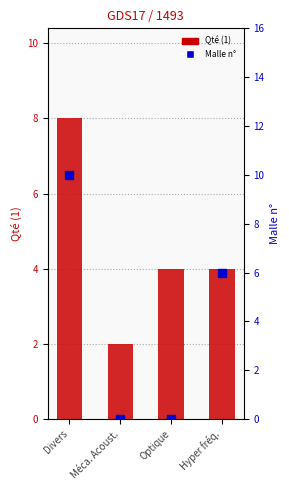

Which series has the widest spread of Y values?

Malle n°